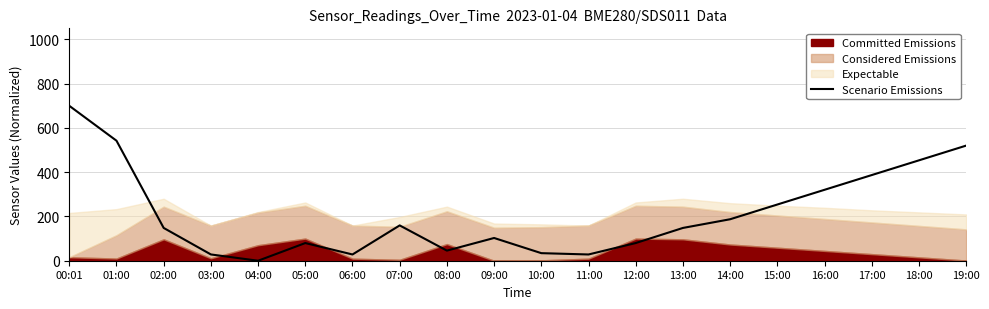

At which category does the data reach its first local peak?

05:00